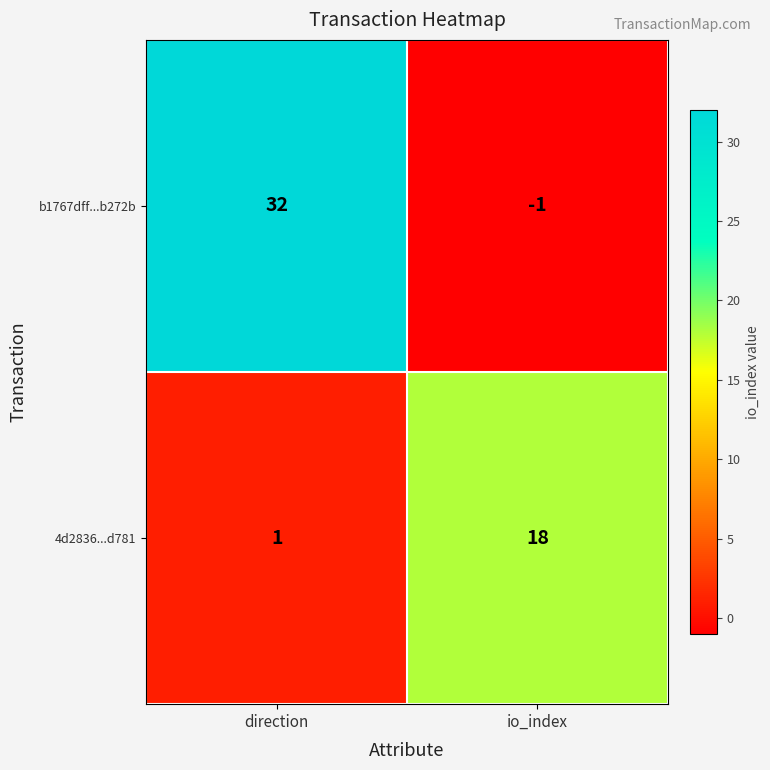

What is the spread (max minus min) of values at direction?

31